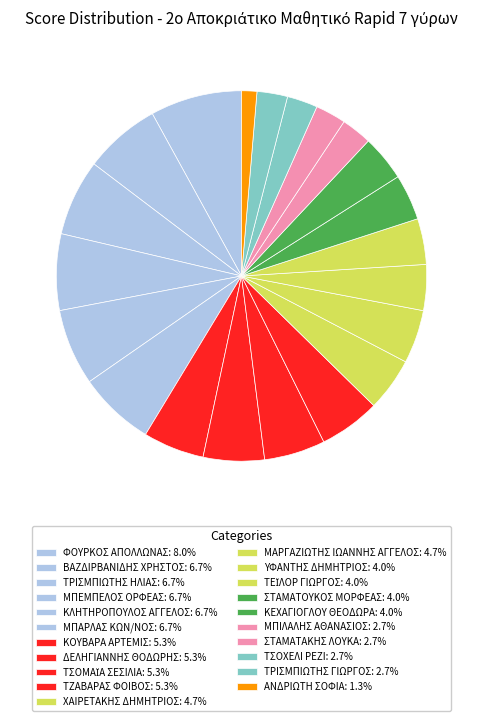

To the nearest percent, what portion does ΜΠΕΜΠΕΛΟΣ ΟΡΦΕΑΣ represent?

7%